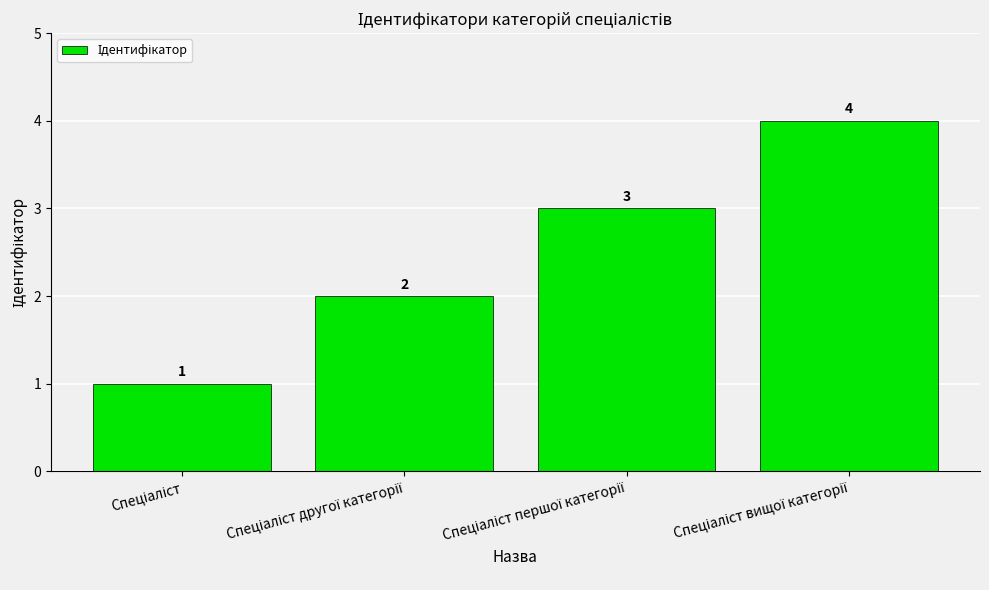

What is the greatest value displayed?

4